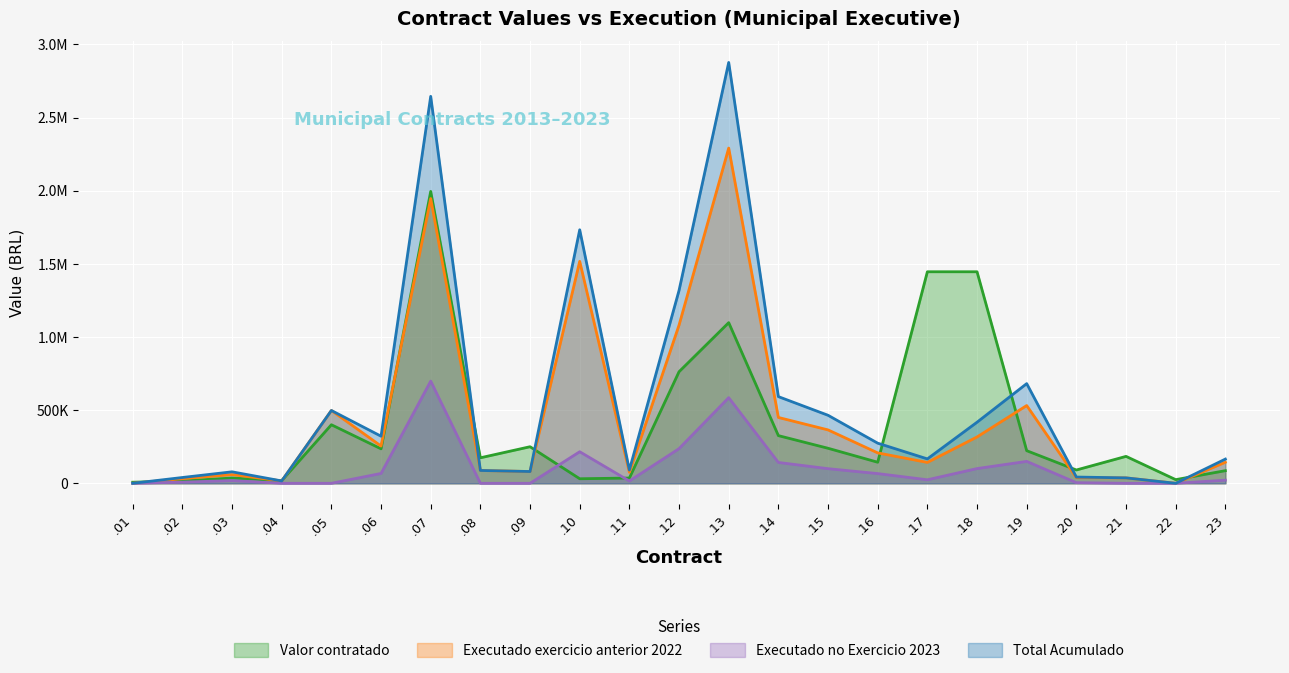

List the series in order of their peak value, highest first.

Total Acumulado, Executado exercicio anterior 2022, Valor contratado, Executado no Exercicio 2023